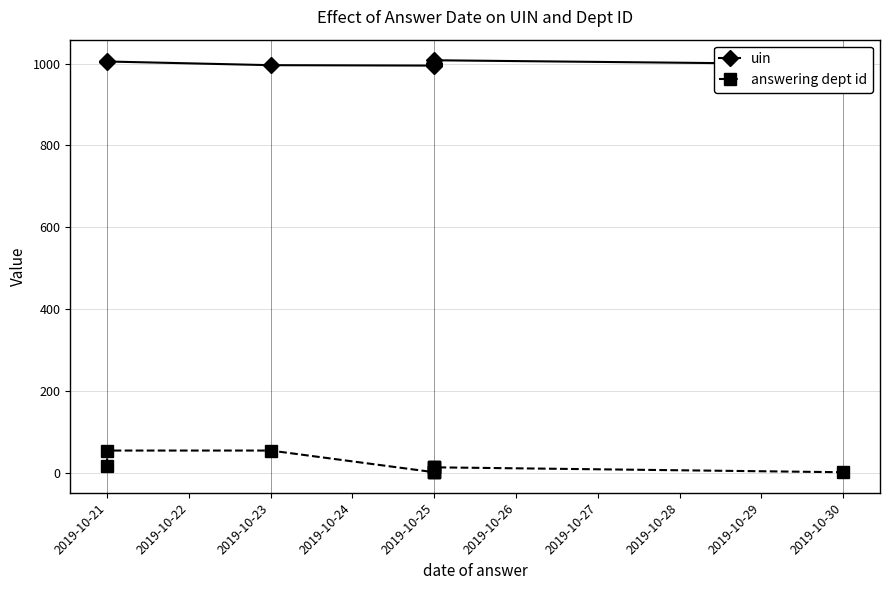

What is the value of the uin point at the 4th from the left?

995